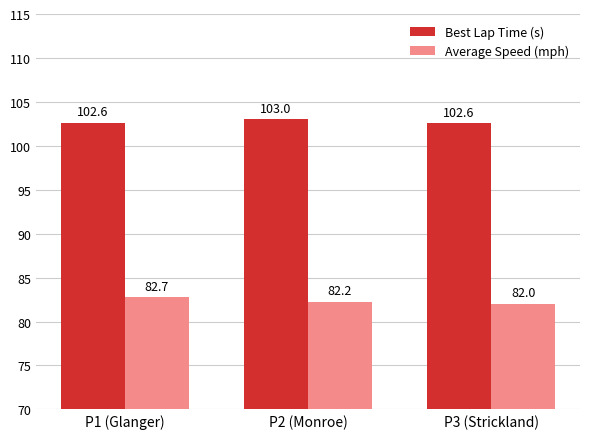

Are the bars horizontal?

No